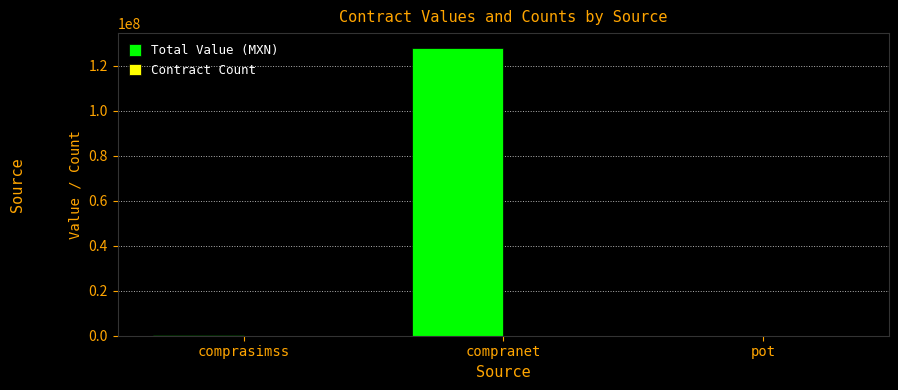

At which category does the chart reach its peak across all series?

compranet